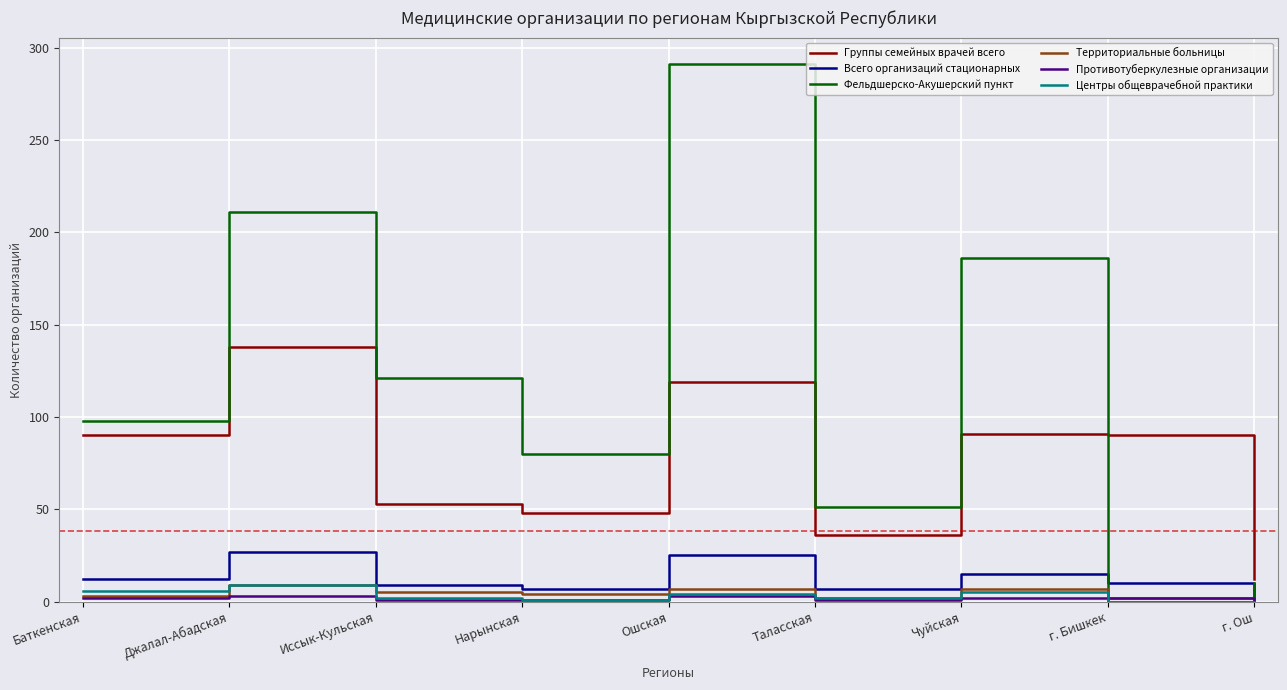

Rank the categories by Фельдшерско-Акушерский пункт value from highest to lowest.

Ошская, Джалал-Абадская, Чуйская, Иссык-Кульская, Баткенская, Нарынская, Таласская, г. Ош, г. Бишкек